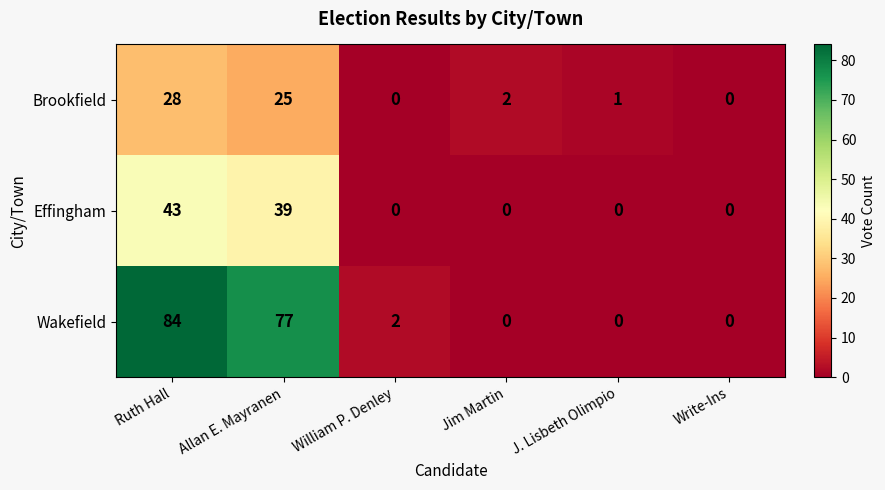

At which label does Brookfield first exceed 2?

Ruth Hall